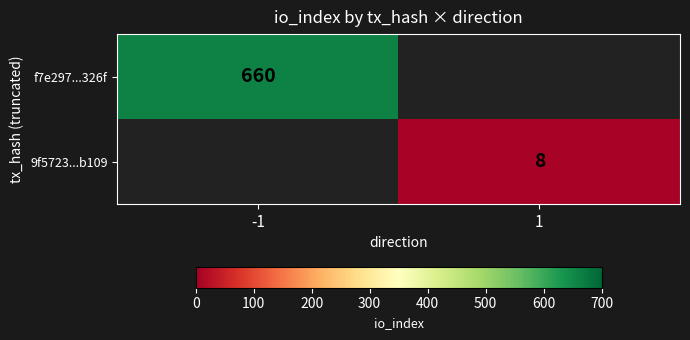

At how many categories does at least one series exceed 163?

1